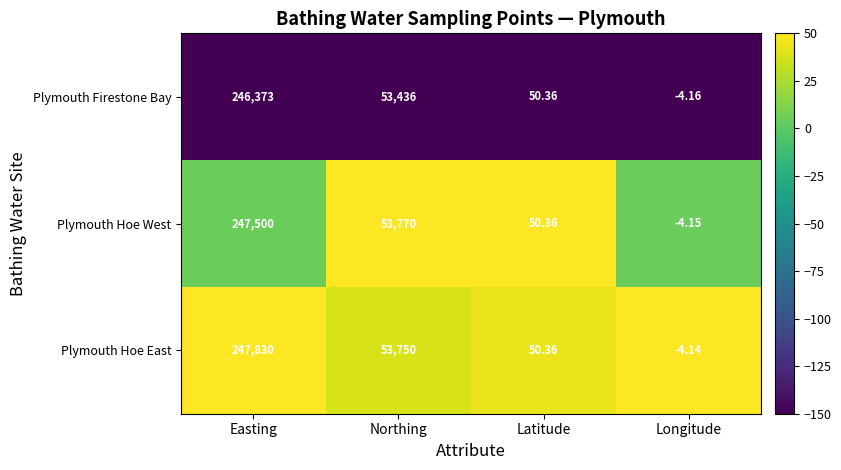

At which label does Plymouth Hoe West first exceed 53770?

Easting